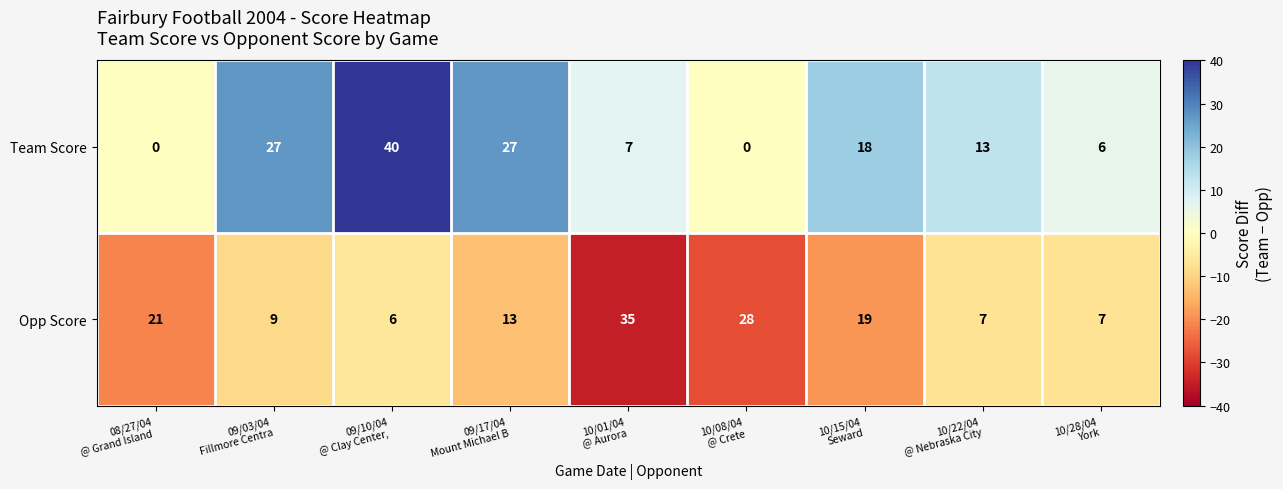

Rank the series by their maximum value, from highest to lowest.

Team Score, Opp Score